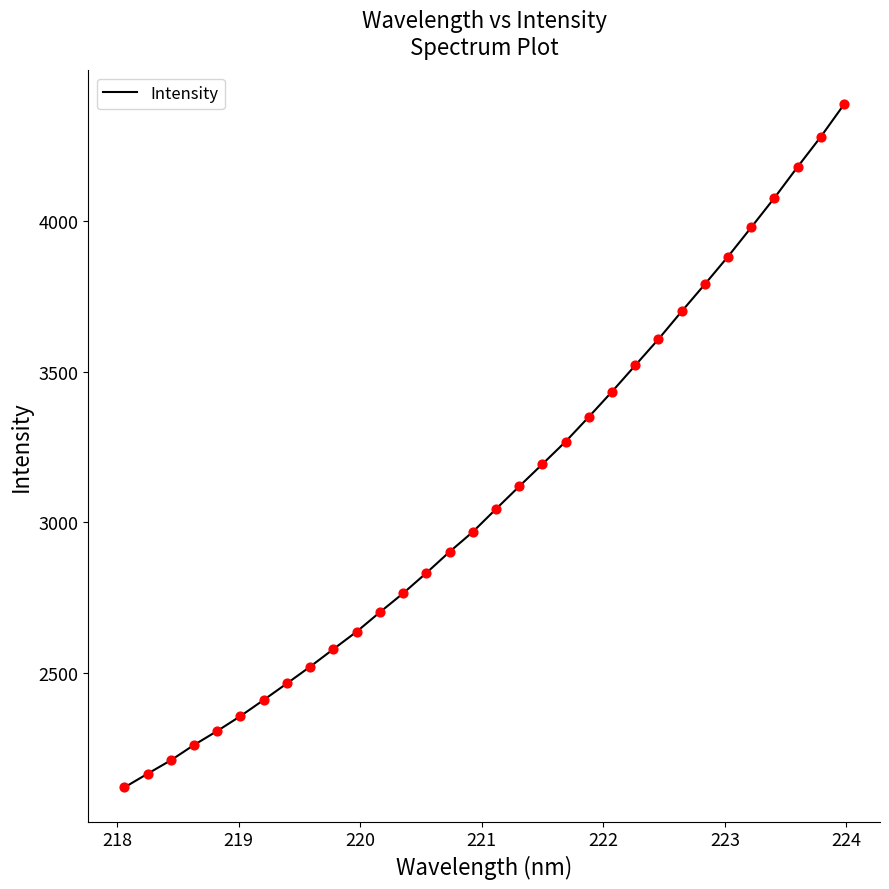

What is the smallest value displayed?

2121.0